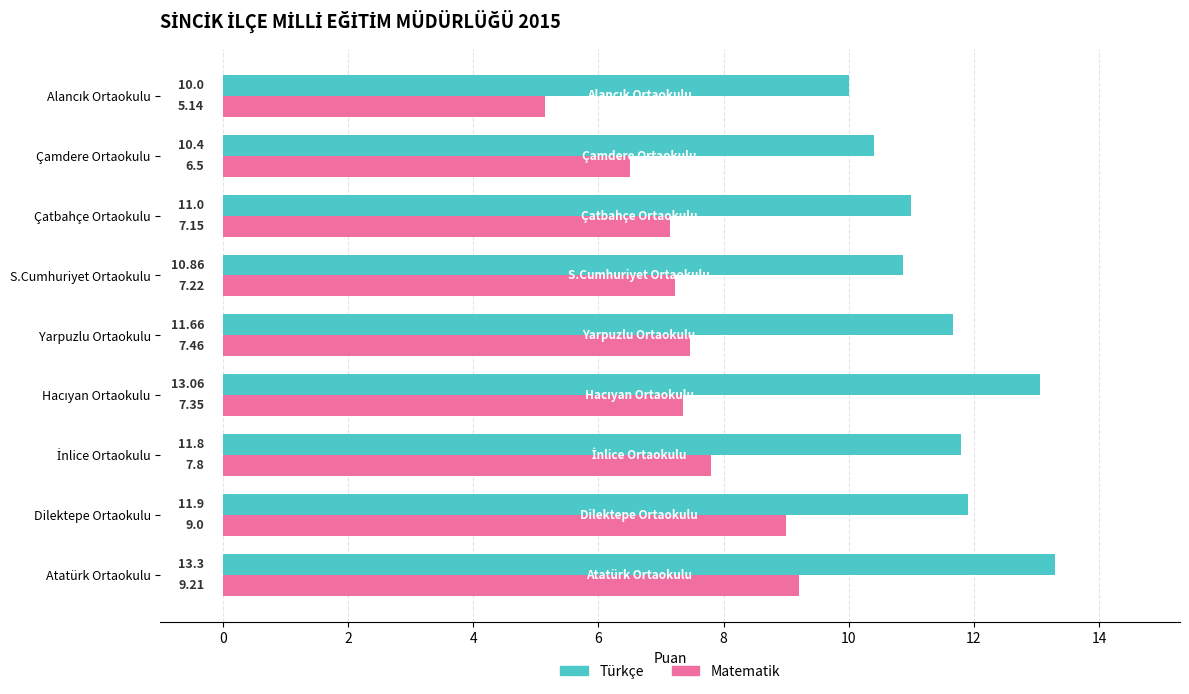

Which label corresponds to the largest value in the chart?

Atatürk Ortaokulu